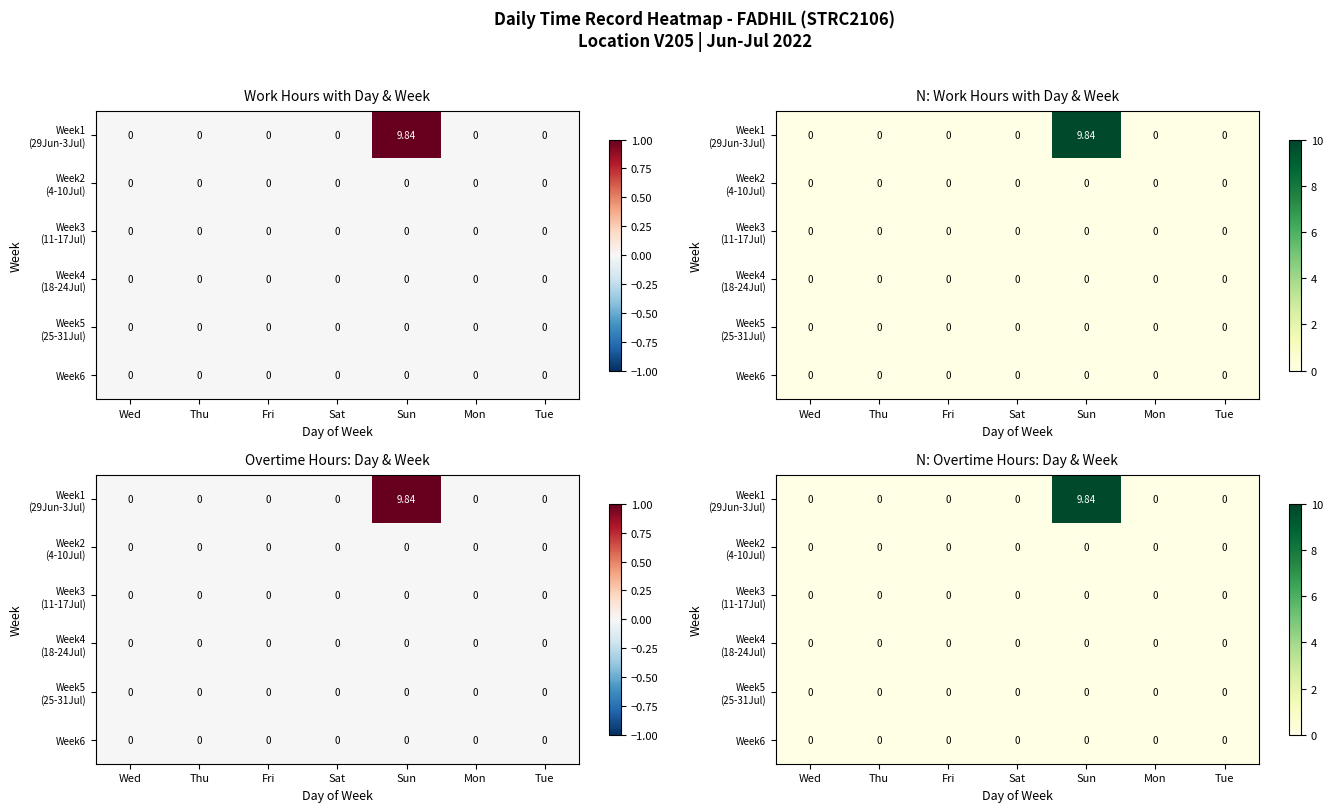

List the series in order of their peak value, lowest first.

Week2 (4-10Jul), Week3 (11-17Jul), Week4 (18-24Jul), Week5 (25-31Jul), Week6, Week1 (29Jun-3Jul)